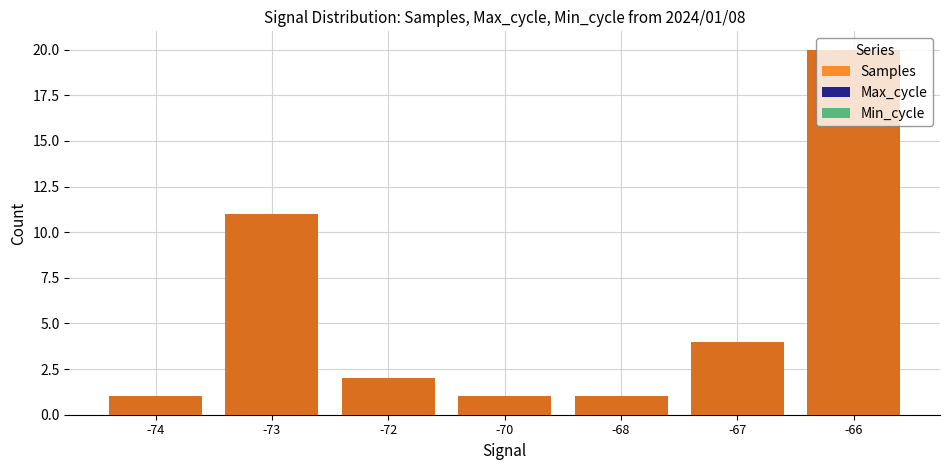

List the labels in order of Samples value, largest first.

-66, -73, -67, -72, -74, -70, -68